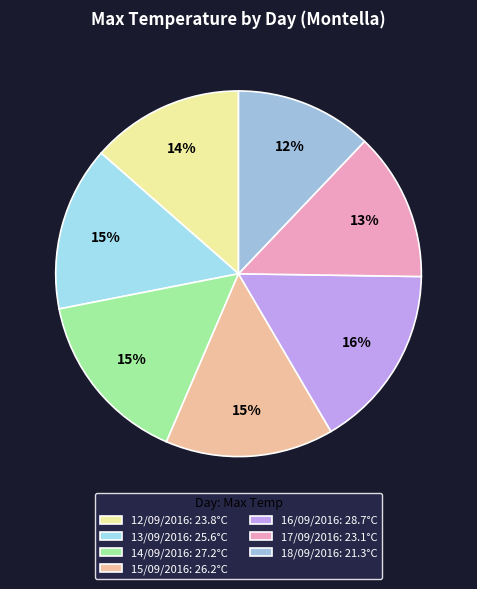

Does 15/09/2016 represent more than half of the total?

No